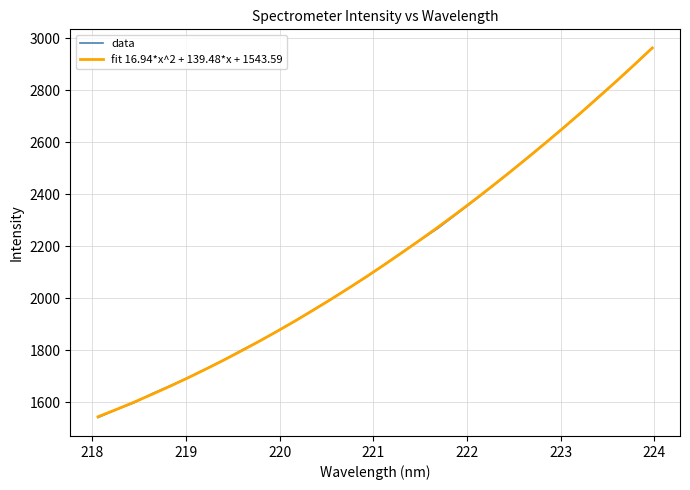

True or false: fit 16.94*x^2 + 139.48*x + 1543.59 has more than 1 interior local peaks.

False